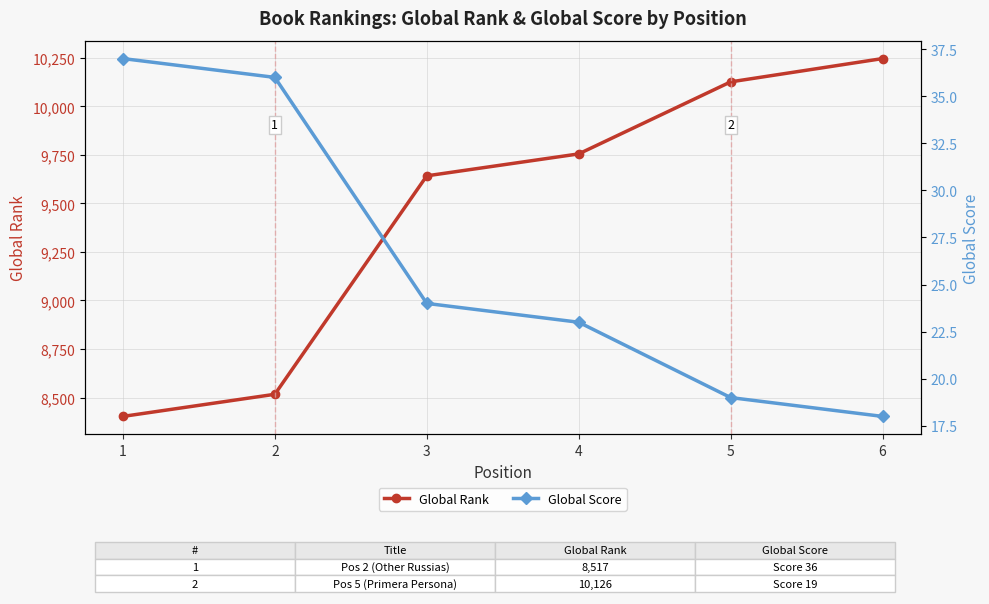

What are all the series names shown in the legend?

Global Rank, Global Score